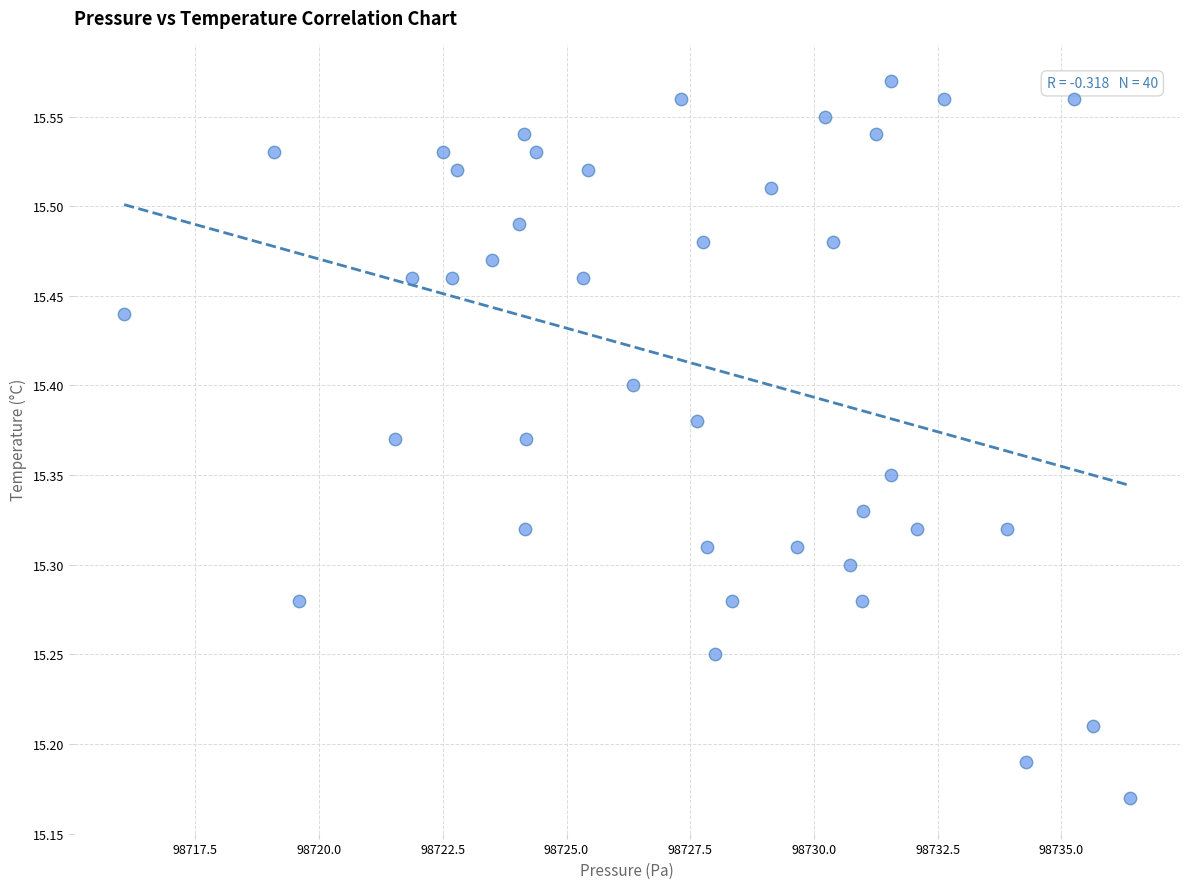

What is the range of X values (max minus min)?

20.3